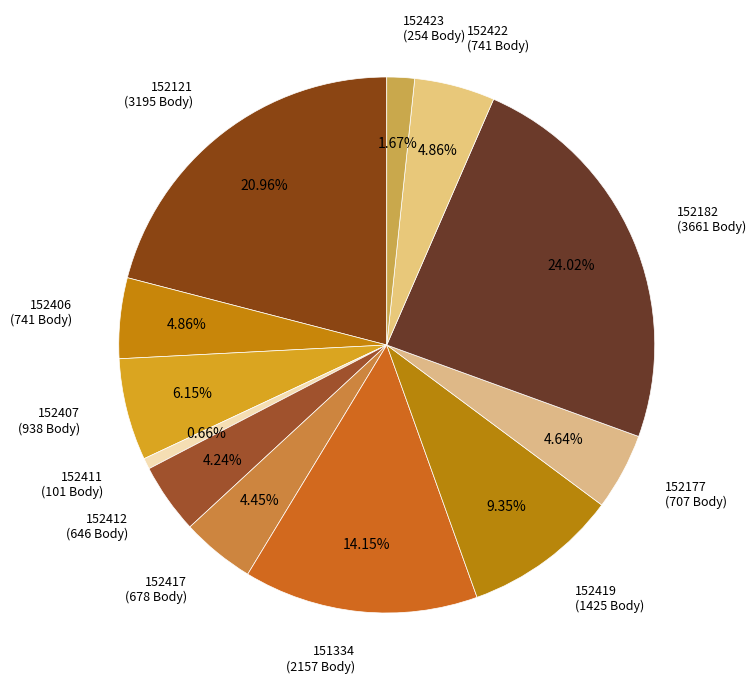

To the nearest percent, what is the average slice percentage?

8%